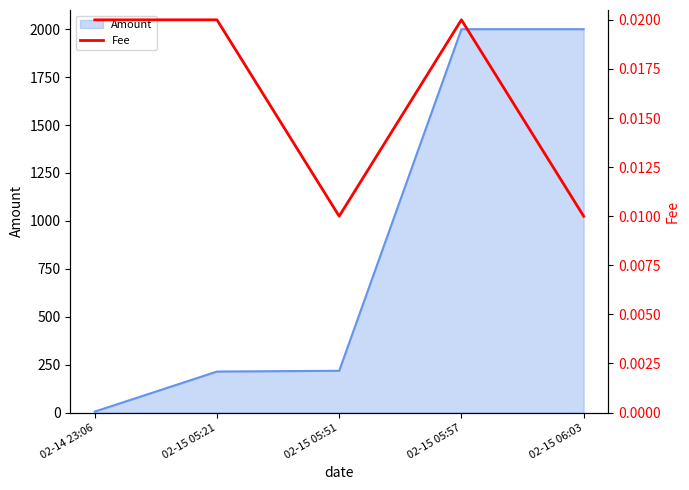

How many lines are shown in the chart?

1